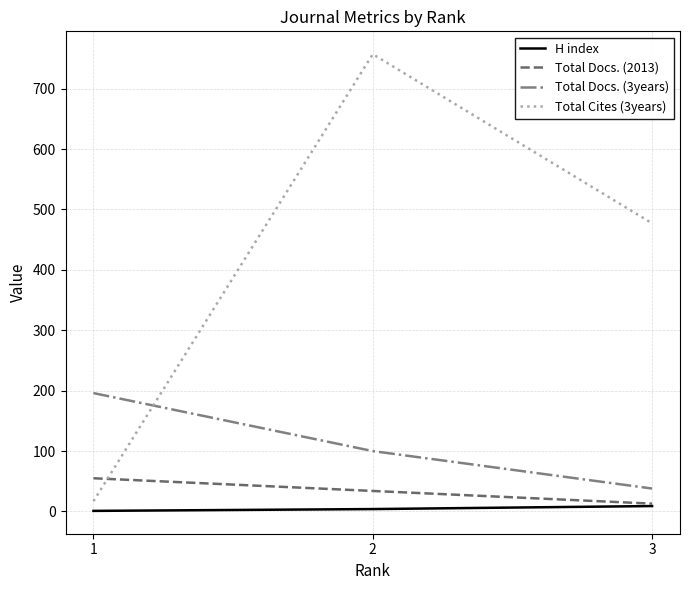

List the labels in order of Total Docs. (2013) value, smallest first.

3, 2, 1